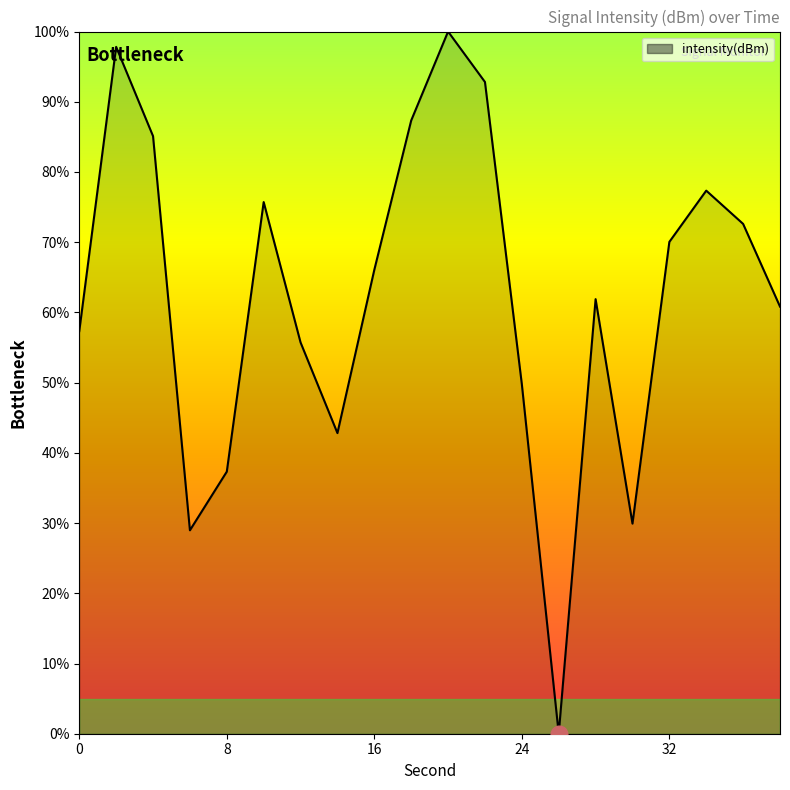

What is the difference between the second highest and minimum values?

97.8